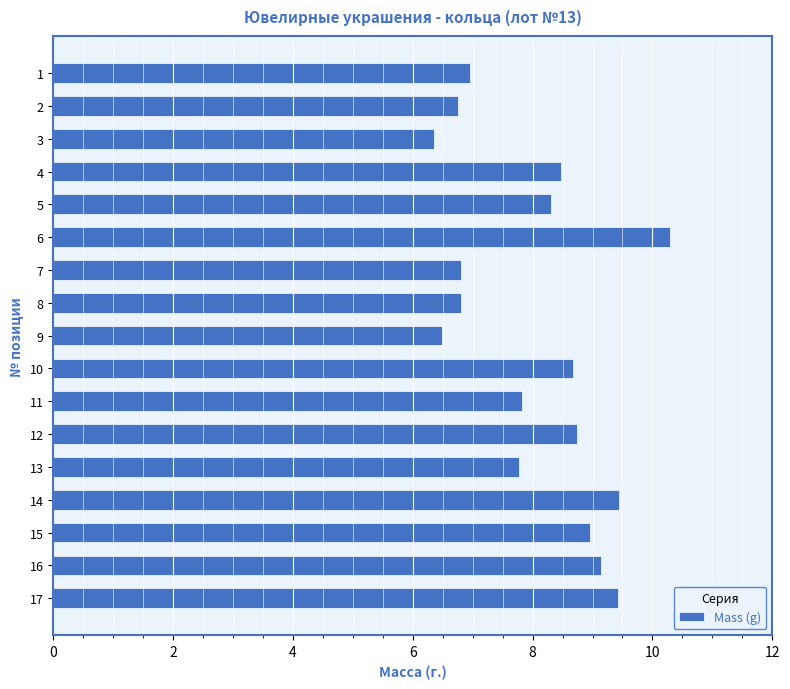

What value does the data have at 8?

6.8